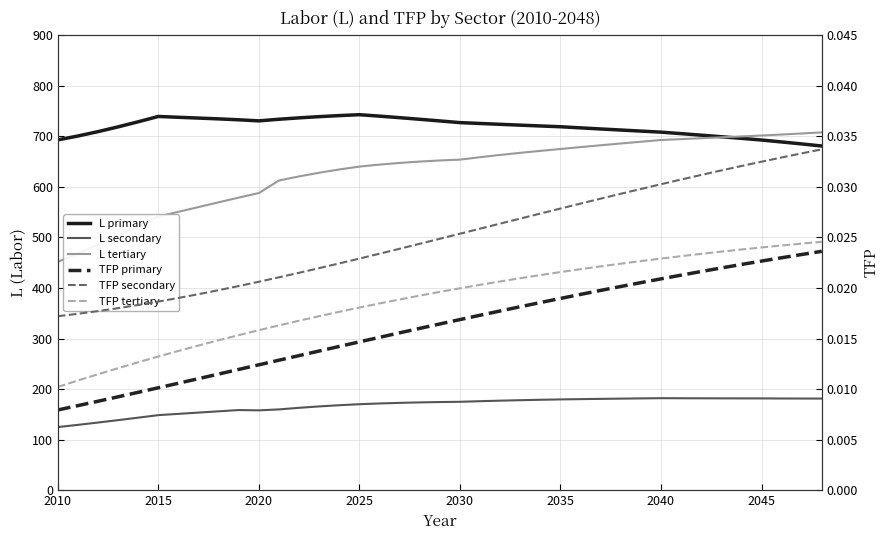

Reading left to right, what are all the values shown in this chart?

L primary: 692.8	700.5	709.1	718.6	728.6	739.2	737.5	736.0	734.4	732.6	730.4	733.6	736.4	738.8	740.8	742.7	739.8	736.8	733.6	730.3	727.0	725.3	723.6	722.0	720.4	718.8	716.6	714.4	712.3	710.2	708.1	705.2	702.1	699.1	695.9	692.6	688.8	684.8	680.7
L secondary: 124.8	129.2	133.8	138.6	143.5	148.5	151.0	153.5	156.0	158.5	157.9	159.8	162.9	165.7	168.1	170.1	171.5	172.7	173.6	174.3	174.8	176.0	177.1	178.0	178.8	179.5	180.1	180.6	181.1	181.5	182.0	181.9	181.7	181.6	181.6	181.5	181.4	181.3	181.2
L tertiary: 451.6	468.4	485.8	503.8	522.3	541.2	550.5	560.0	569.4	578.7	587.7	612.5	620.6	627.9	634.3	640.0	643.9	647.2	649.9	652.1	653.8	658.6	663.0	667.2	671.1	674.8	678.5	682.2	685.7	689.1	692.5	694.3	696.1	697.9	699.7	701.5	703.4	705.5	707.7
TFP primary: 0.0	0.0	0.0	0.0	0.0	0.0	0.0	0.0	0.0	0.0	0.0	0.0	0.0	0.0	0.0	0.0	0.0	0.0	0.0	0.0	0.0	0.0	0.0	0.0	0.0	0.0	0.0	0.0	0.0	0.0	0.0	0.0	0.0	0.0	0.0	0.0	0.0	0.0	0.0
TFP secondary: 0.0	0.0	0.0	0.0	0.0	0.0	0.0	0.0	0.0	0.0	0.0	0.0	0.0	0.0	0.0	0.0	0.0	0.0	0.0	0.0	0.0	0.0	0.0	0.0	0.0	0.0	0.0	0.0	0.0	0.0	0.0	0.0	0.0	0.0	0.0	0.0	0.0	0.0	0.0
TFP tertiary: 0.0	0.0	0.0	0.0	0.0	0.0	0.0	0.0	0.0	0.0	0.0	0.0	0.0	0.0	0.0	0.0	0.0	0.0	0.0	0.0	0.0	0.0	0.0	0.0	0.0	0.0	0.0	0.0	0.0	0.0	0.0	0.0	0.0	0.0	0.0	0.0	0.0	0.0	0.0